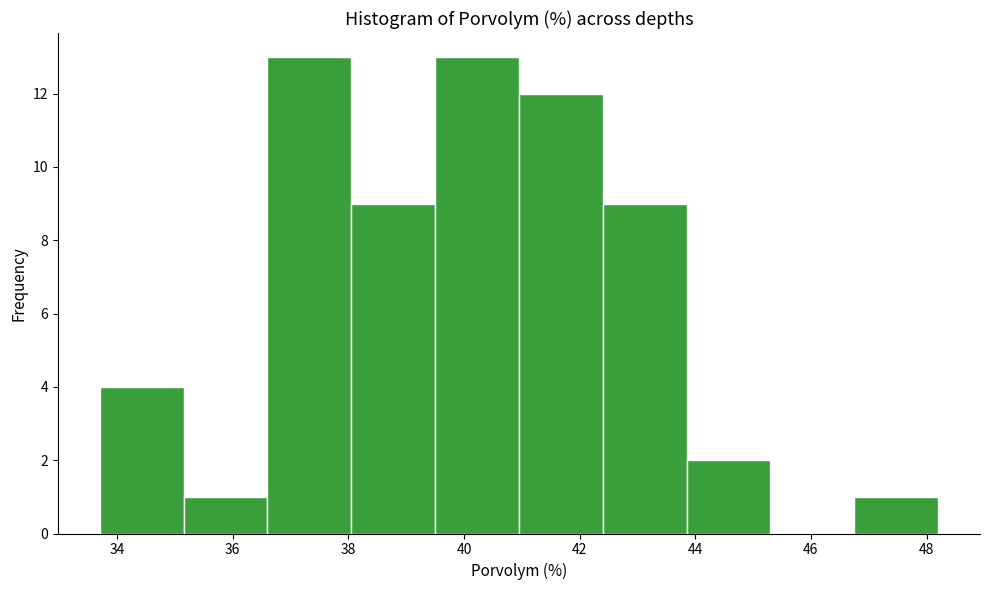

Reading left to right, transcribe this chart: for each bar, give the range it covers on the x-axis and its height. Neither the bar edges nor the heights are printed on the chart, so give them approximately, as read against the axes.

33.70 to 35.15: 4
35.15 to 36.60: 1
36.60 to 38.05: 13
38.05 to 39.50: 9
39.50 to 40.95: 13
40.95 to 42.40: 12
42.40 to 43.85: 9
43.85 to 45.30: 2
45.30 to 46.75: 0
46.75 to 48.20: 1